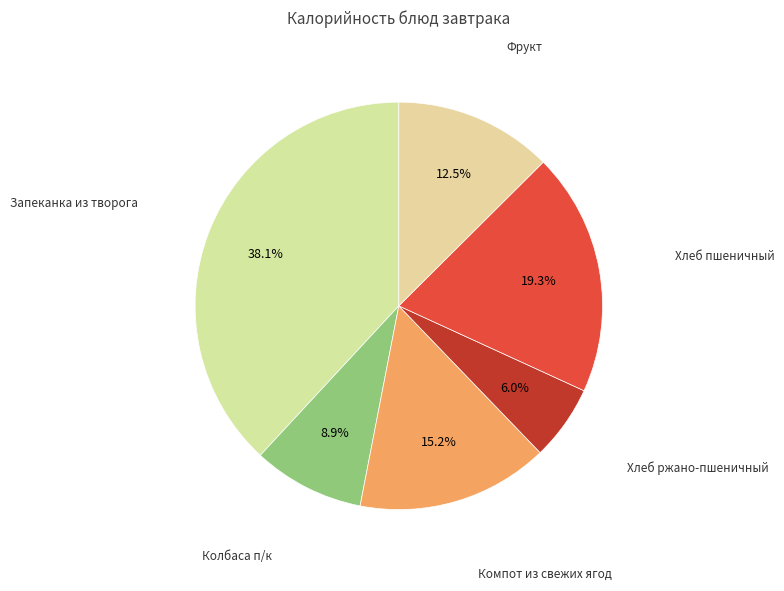

Which category has the smallest portion of the pie?

Хлеб ржано-пшеничный